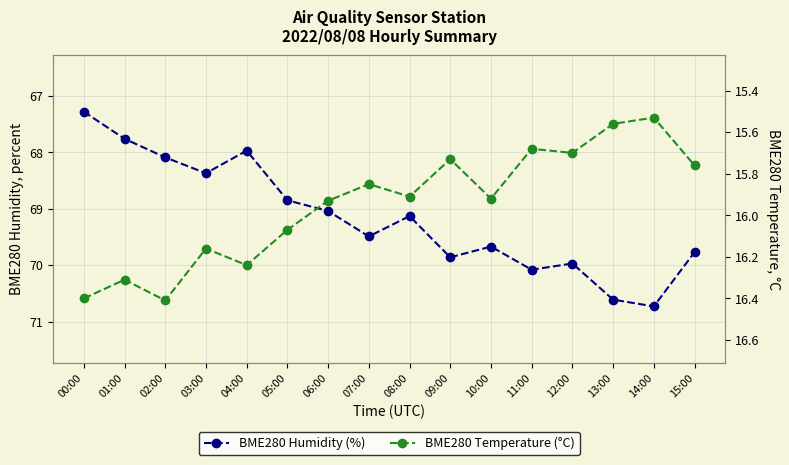

How many lines are shown in the chart?

2